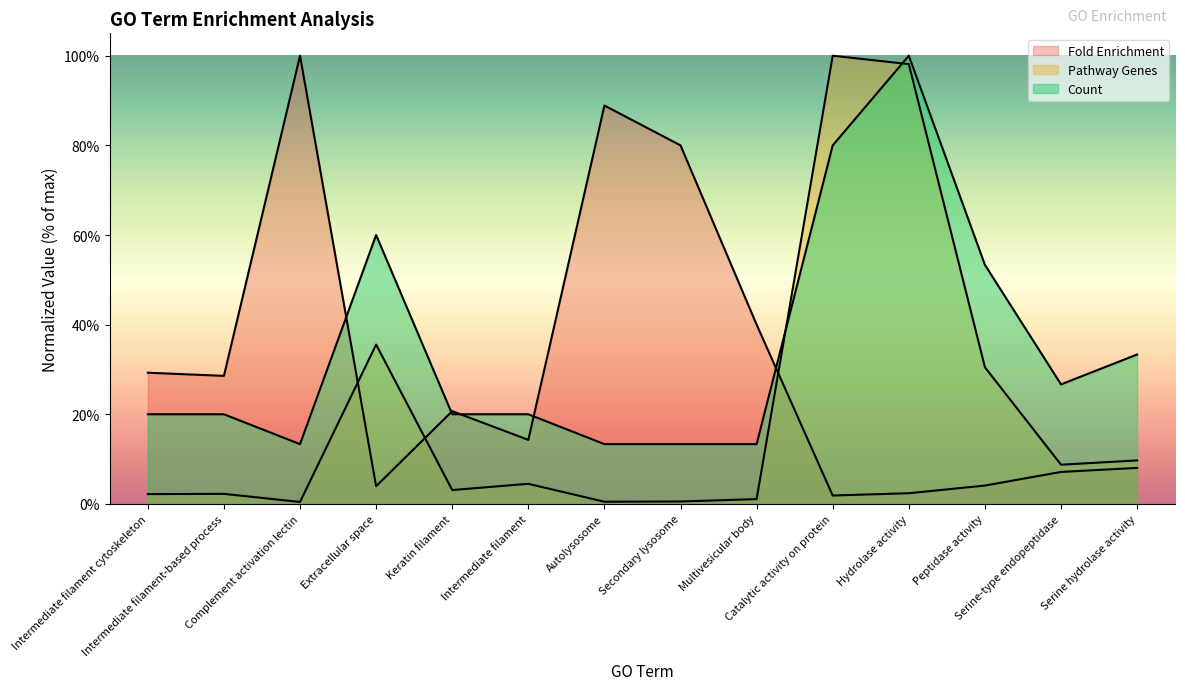

What is the spread (max minus min) of values at Peptidase activity?

49.2